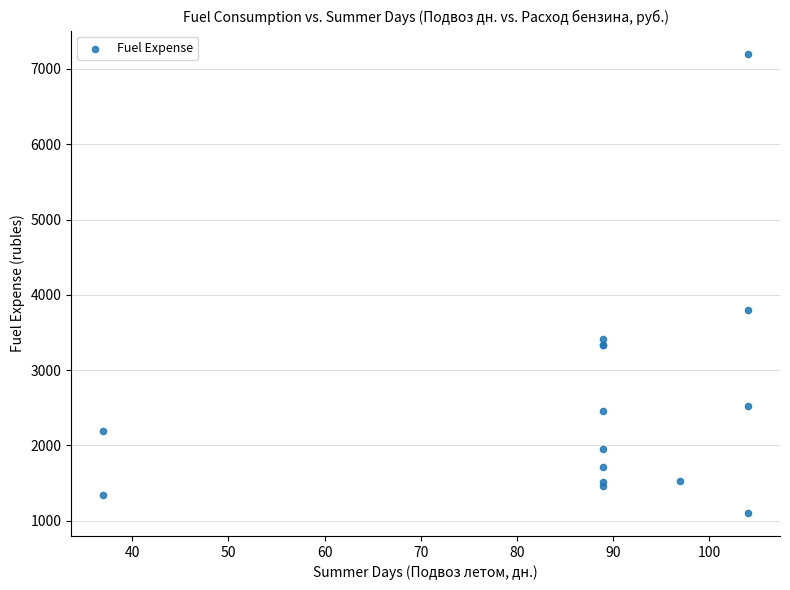

What Y value in the scatter plot is closest to 4154?

3799.3